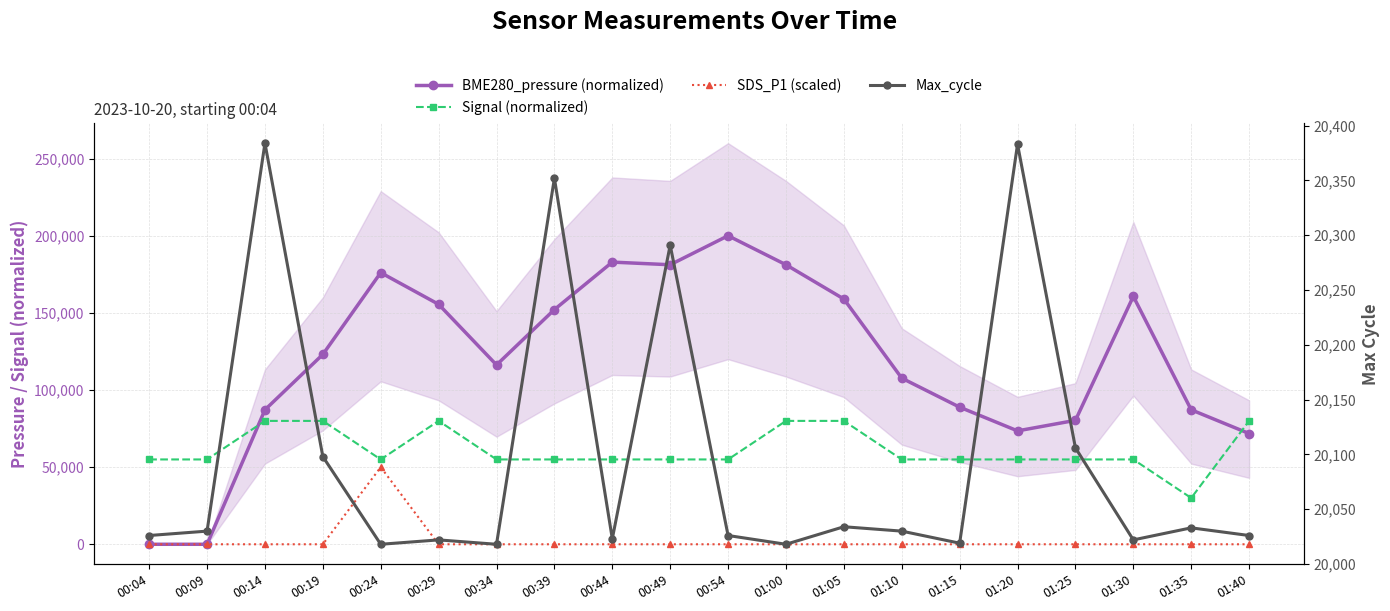

Which label corresponds to the largest value in the chart?

00:54